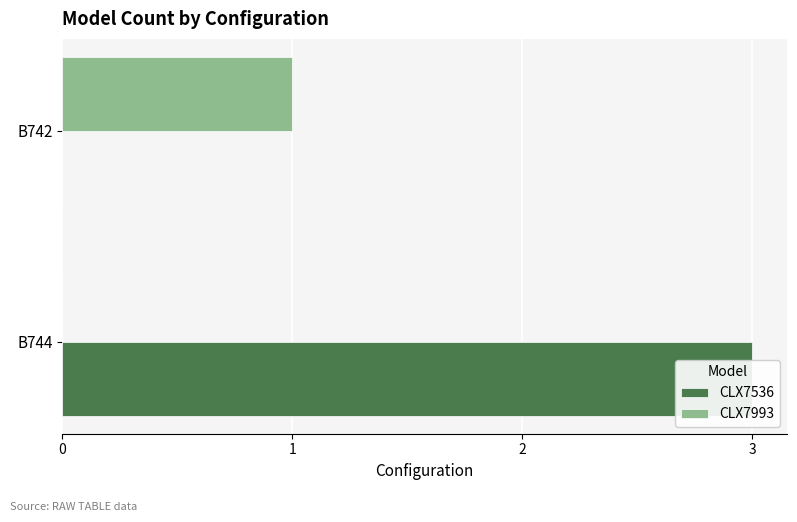

Count the number of data series in this chart.

2